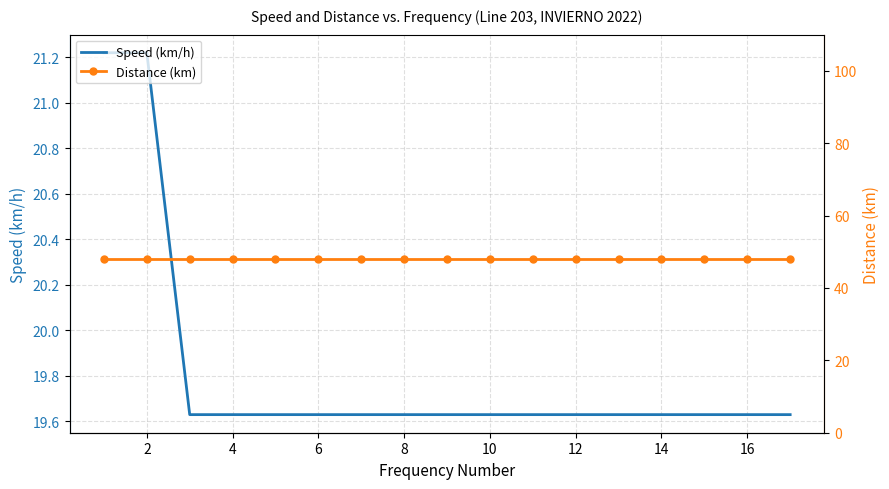

Is it true that Speed (km/h) equals 19.6 at 6?

True